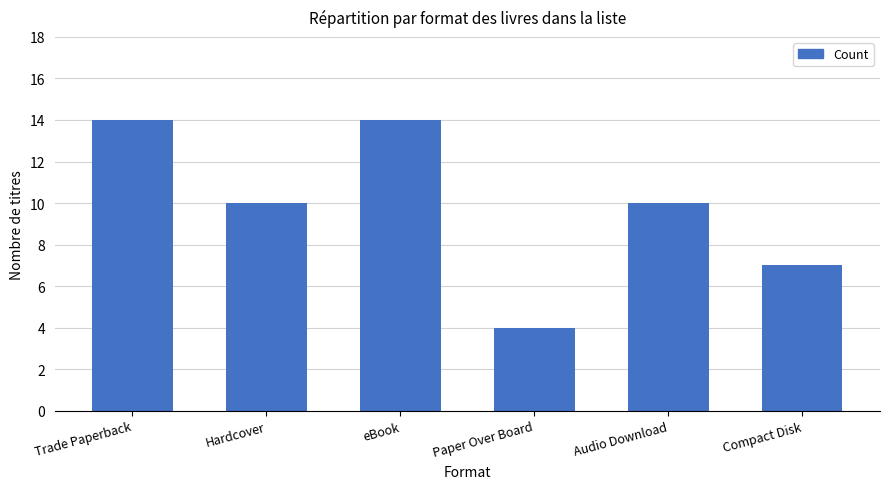

What is the sum of all values?

59